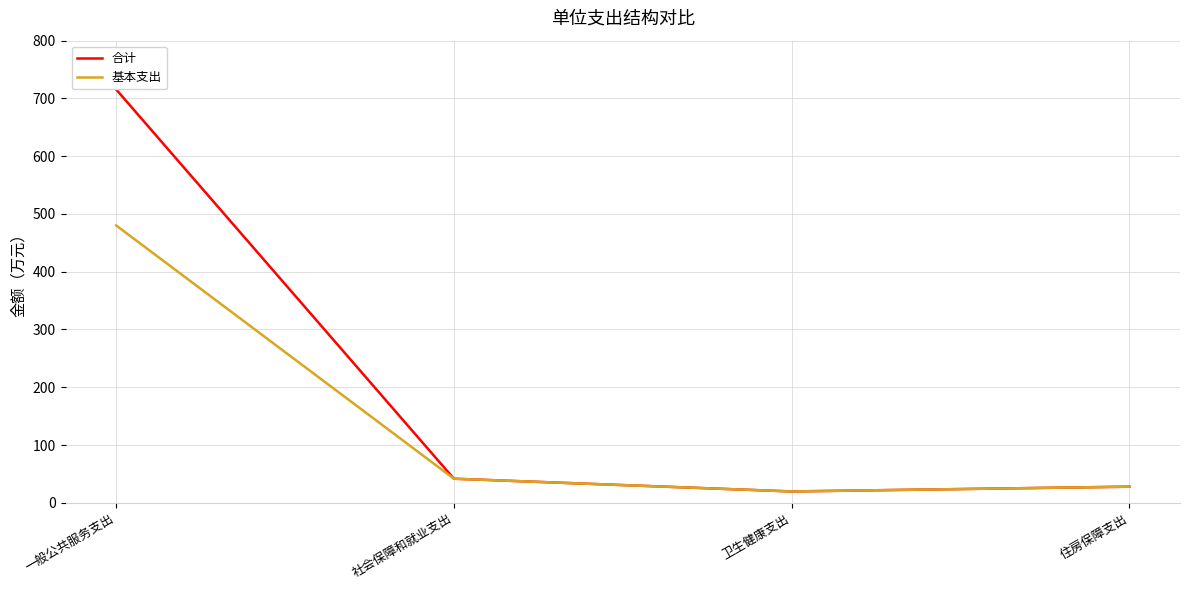

True or false: 合计 has more than 0 points higher than both neighbors.

False